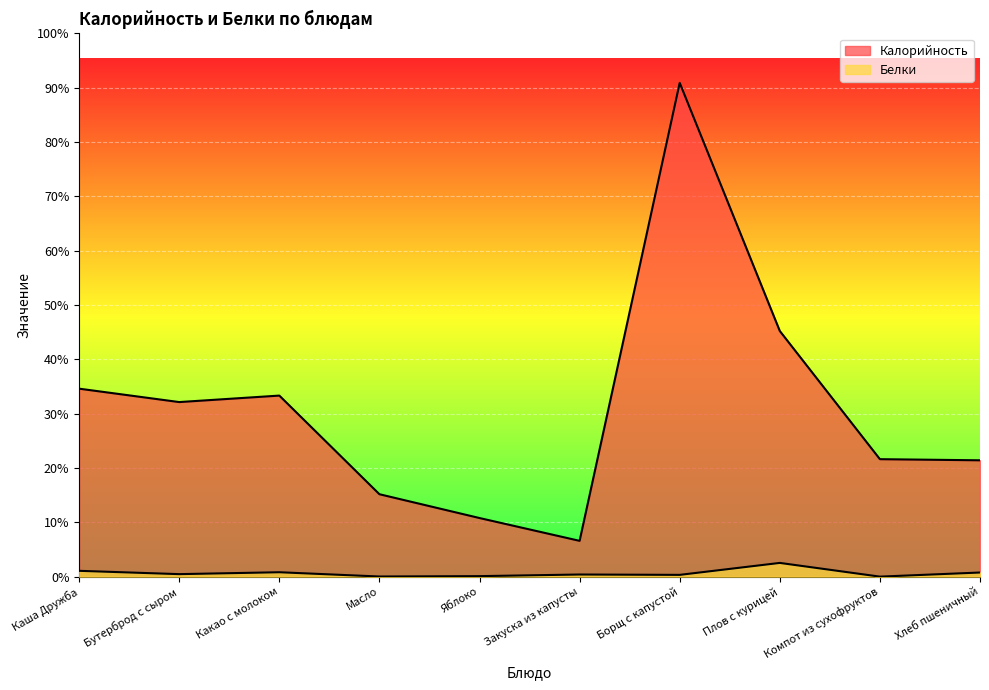

Where does the Калорийность series first go above 140?

Каша Дружба